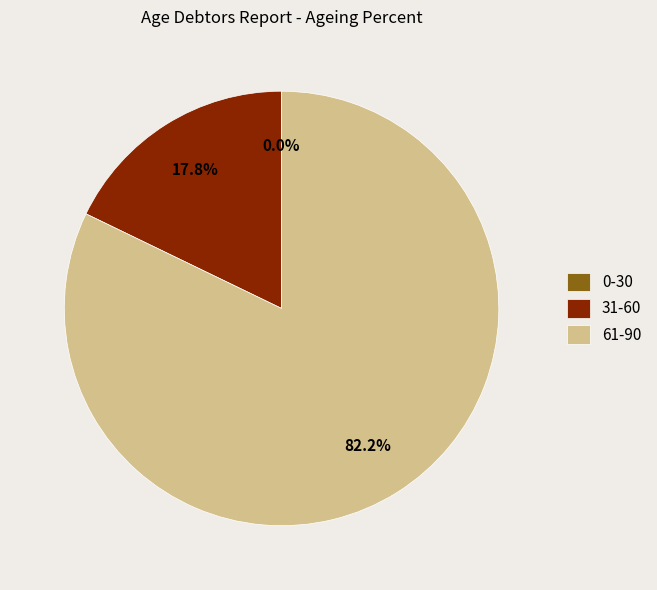

What is the largest slice in the pie chart?

61-90